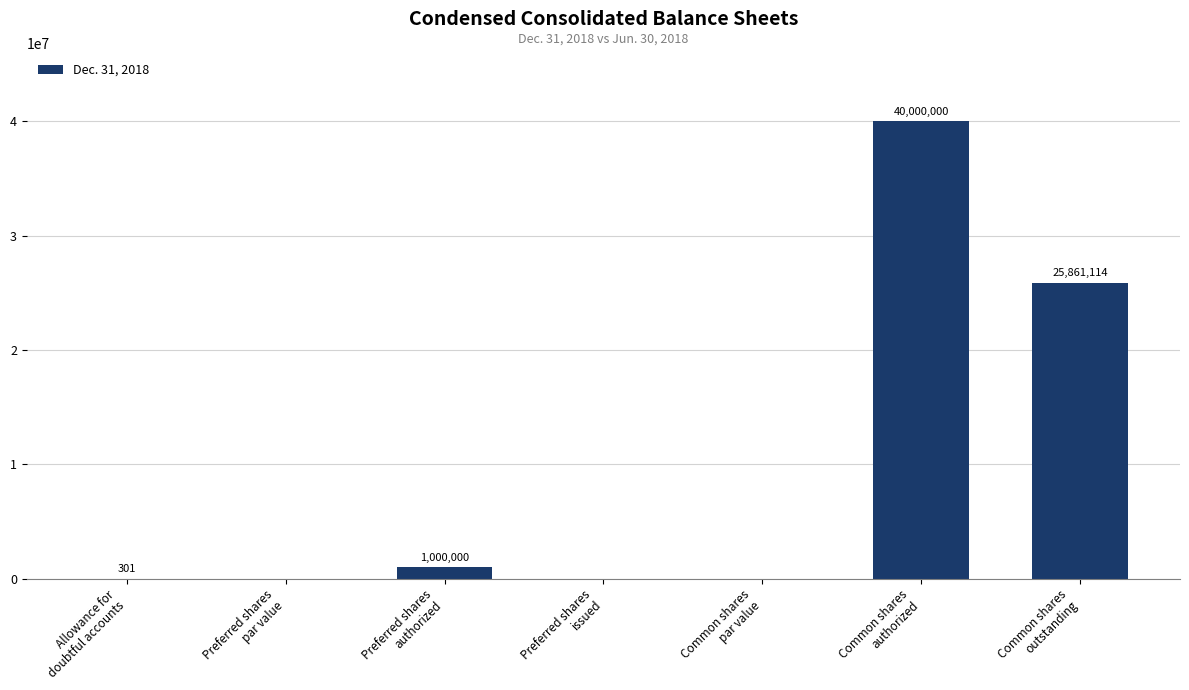

What is the sum of all values?

66861415